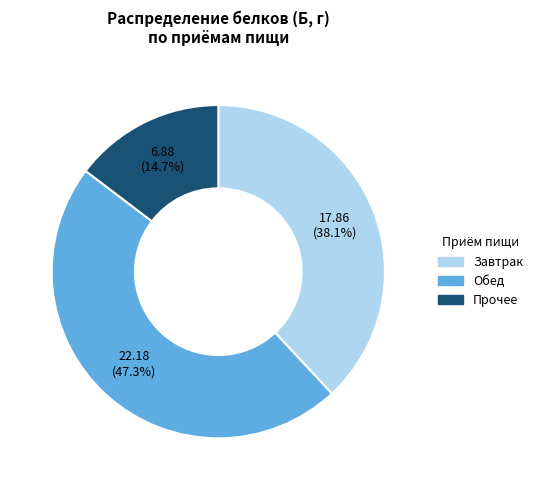

Does any single category account for the majority?

No